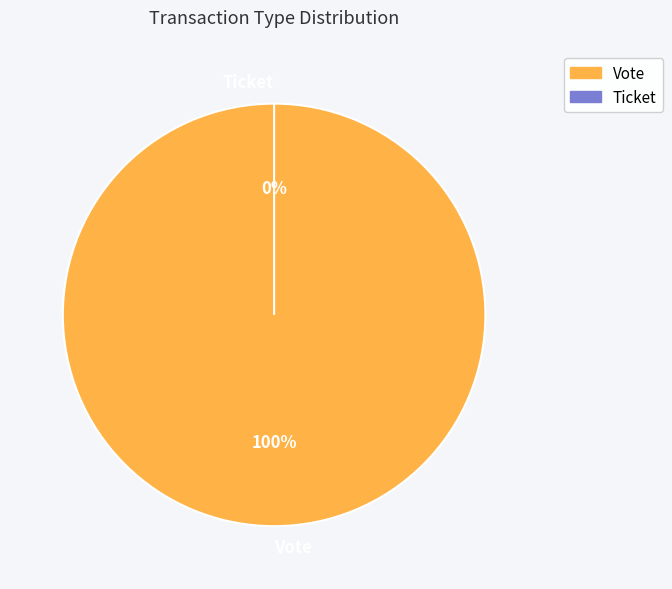

Which category has the biggest portion of the pie?

Vote